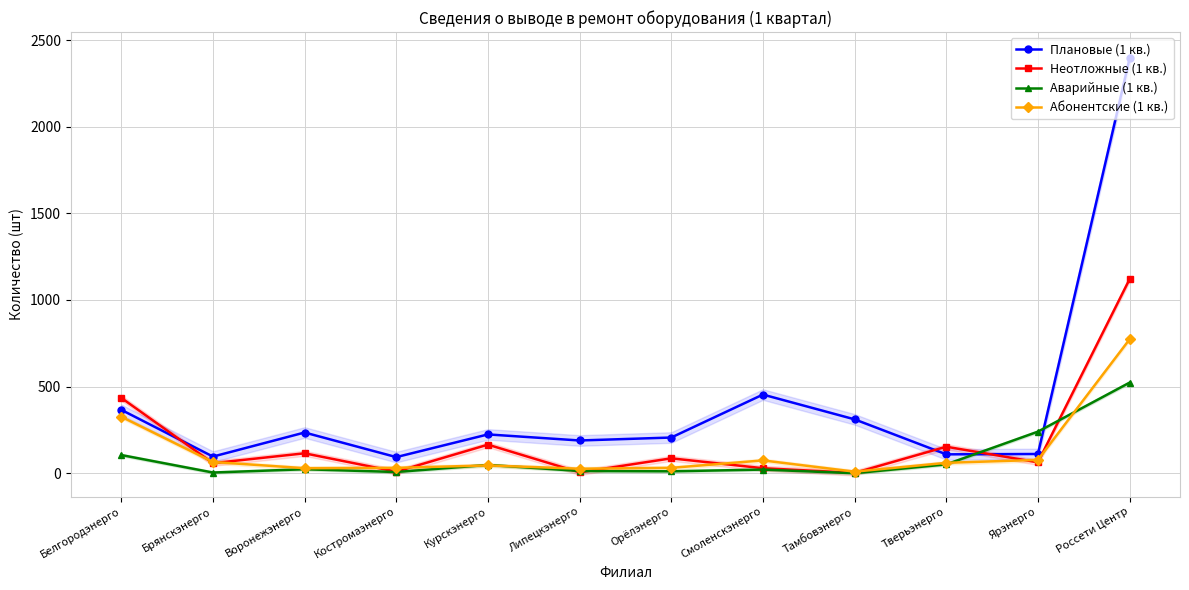

Reading right to left, list all the values displayed in this chart.

Плановые (1 кв.): 2394	111	109	311	454	206	189	224	93	235	96	366
Неотложные (1 кв.): 1120	63	153	2	29	86	5	165	9	115	58	435
Аварийные (1 кв.): 523	240	51	0	21	11	13	48	7	23	4	105
Абонентские (1 кв.): 773	77	60	9	74	31	26	45	31	29	65	326